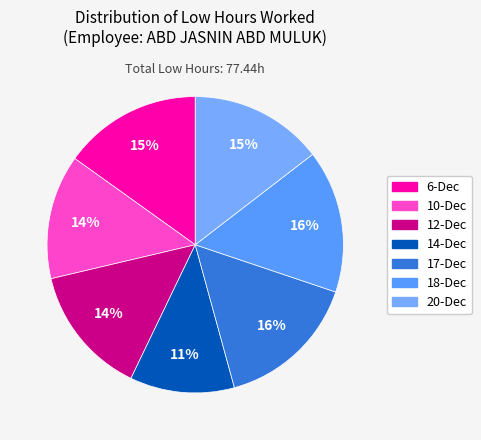

To the nearest percent, what percentage of the pie is 17-Dec?

16%